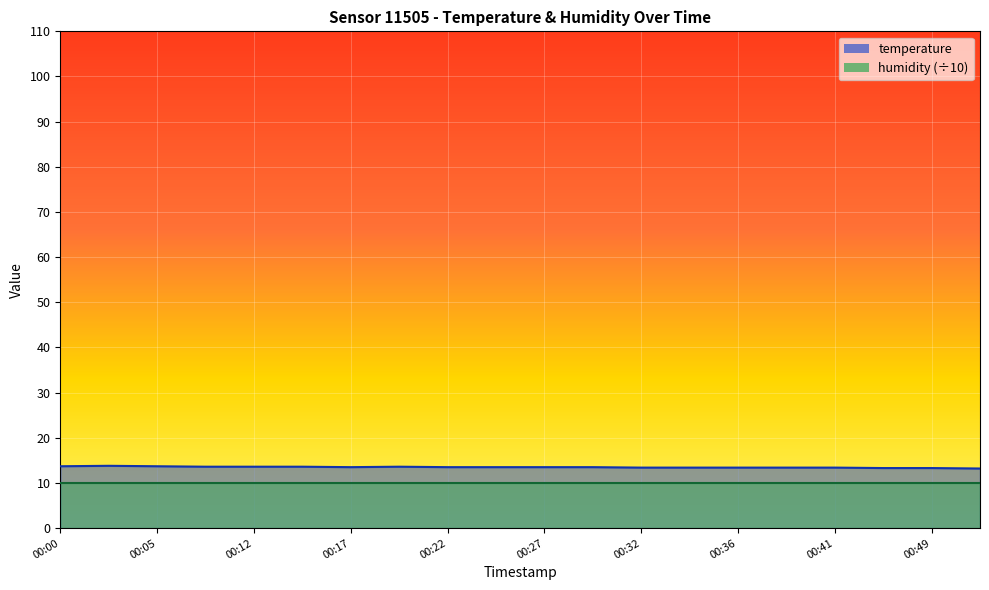

At which category does the data reach its first local valley?

00:17